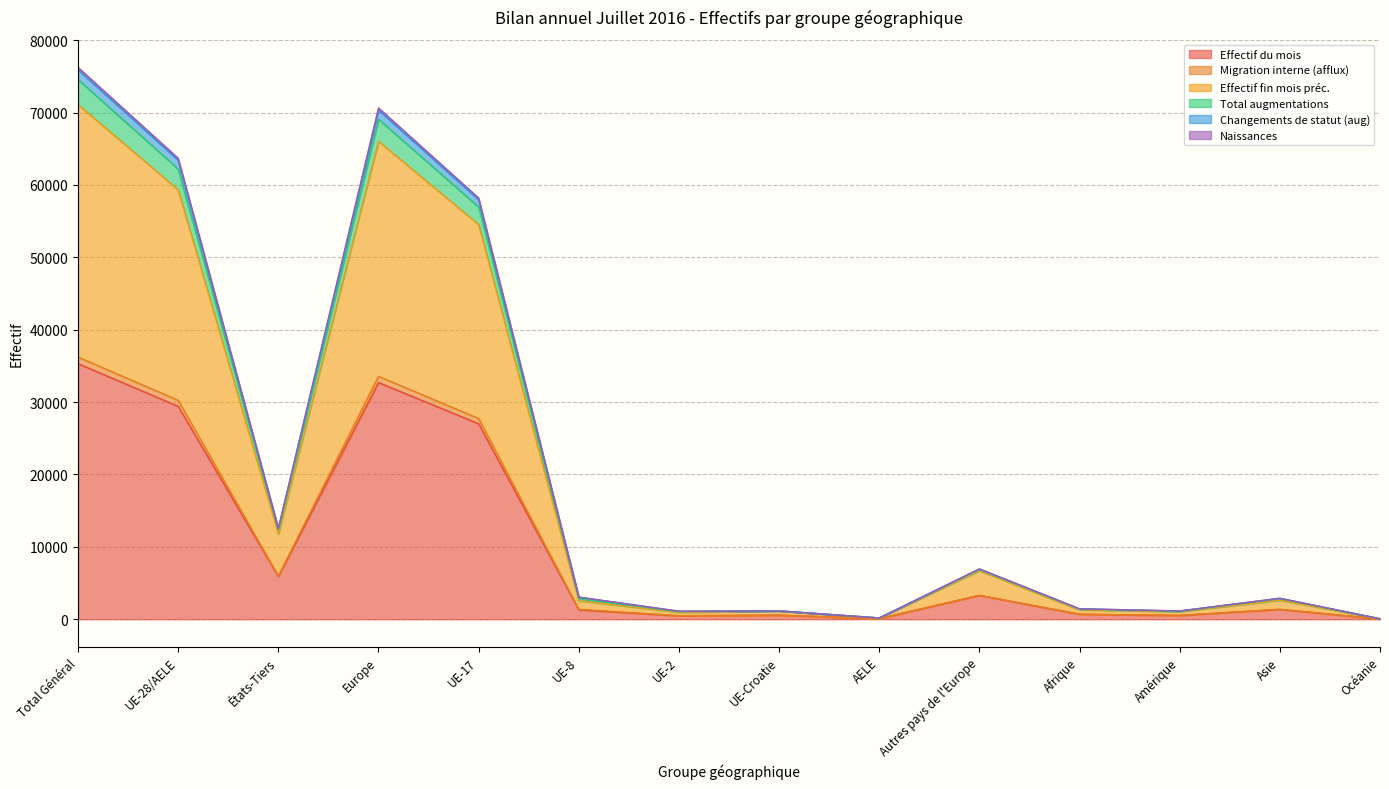

Count the number of categories in the chart.

14